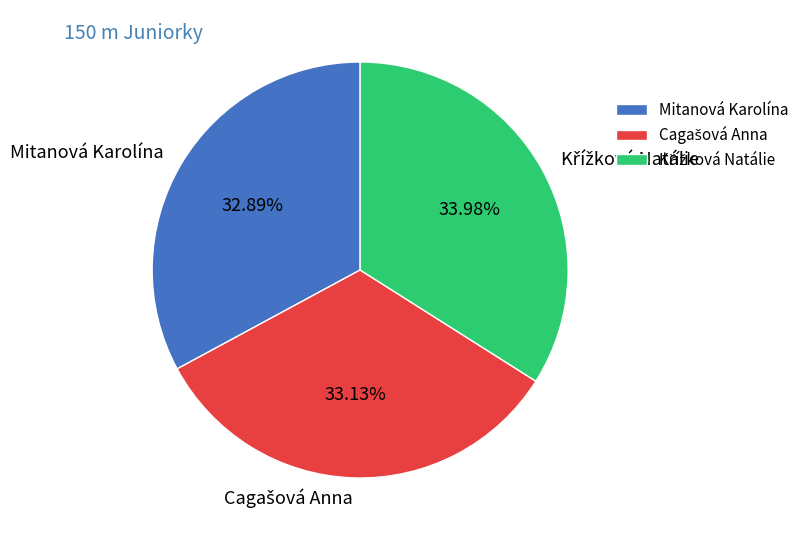

Is there a majority slice in this chart?

No